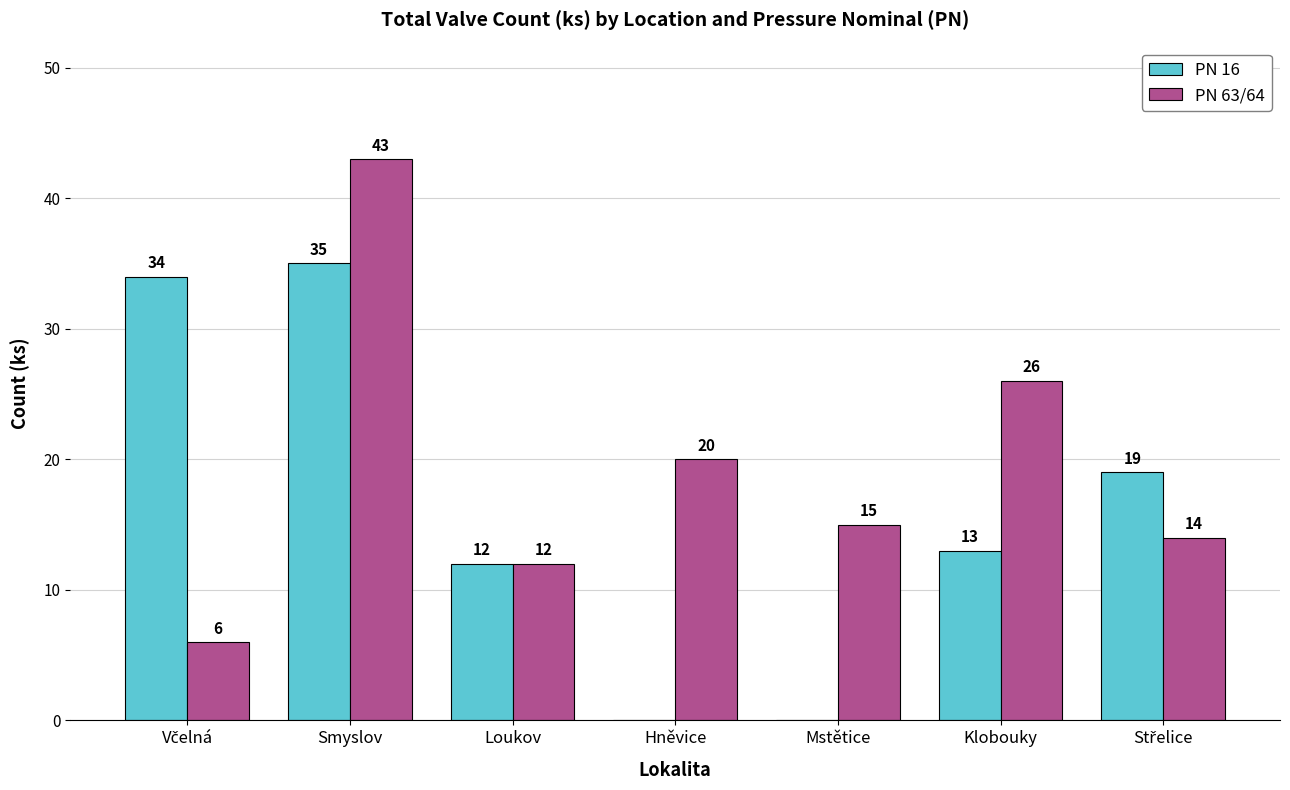

What is the sum of the PN 63/64 values at Mstětice and Hněvice?

35